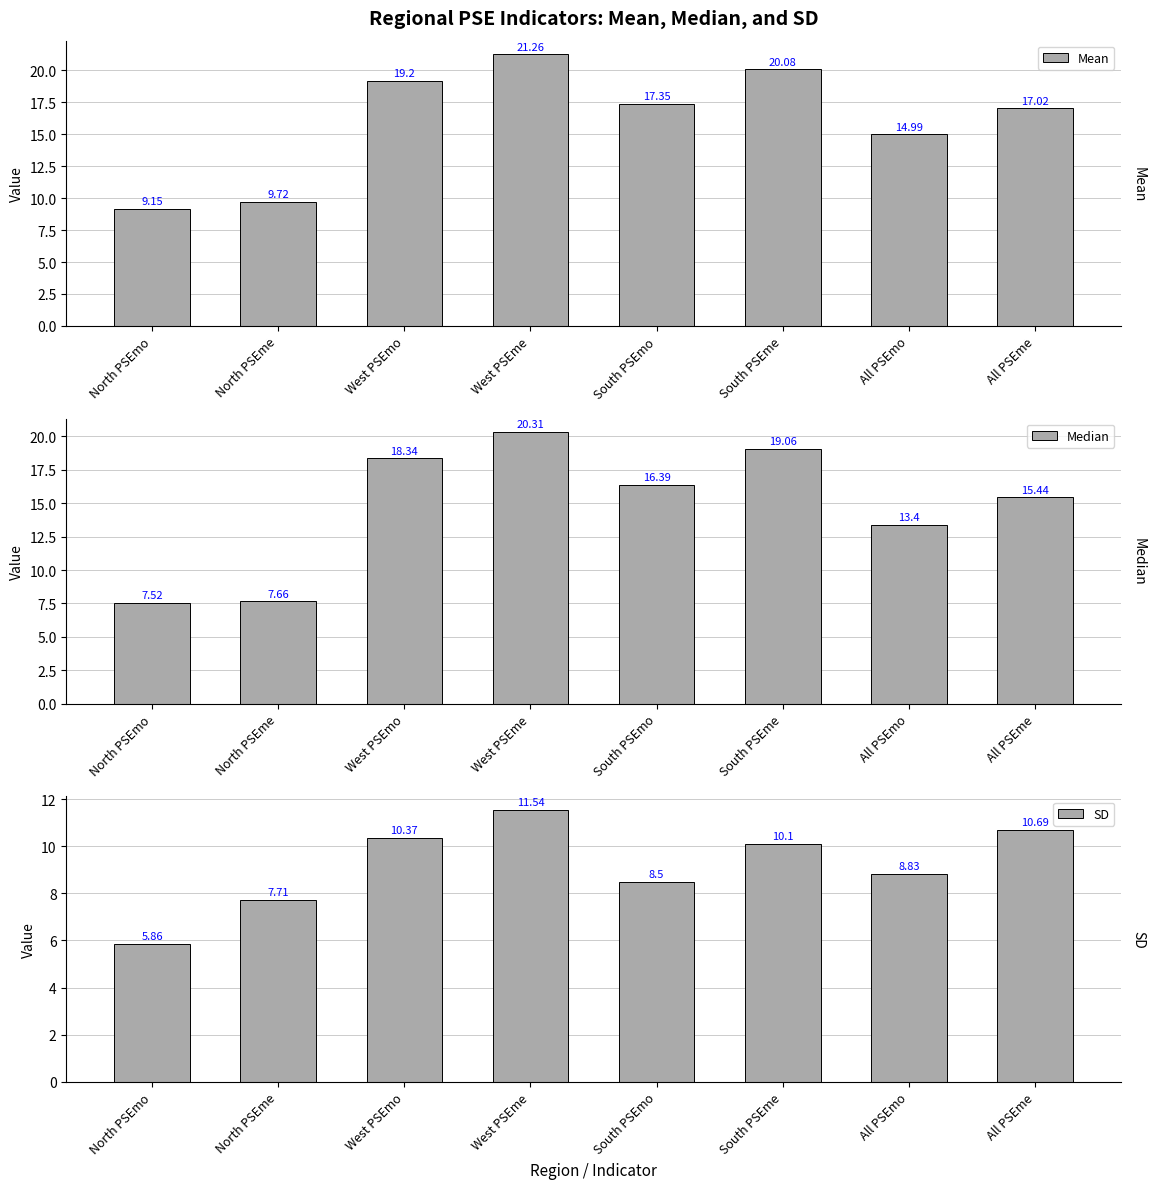

What is the total value across all series at All PSEme?

43.1